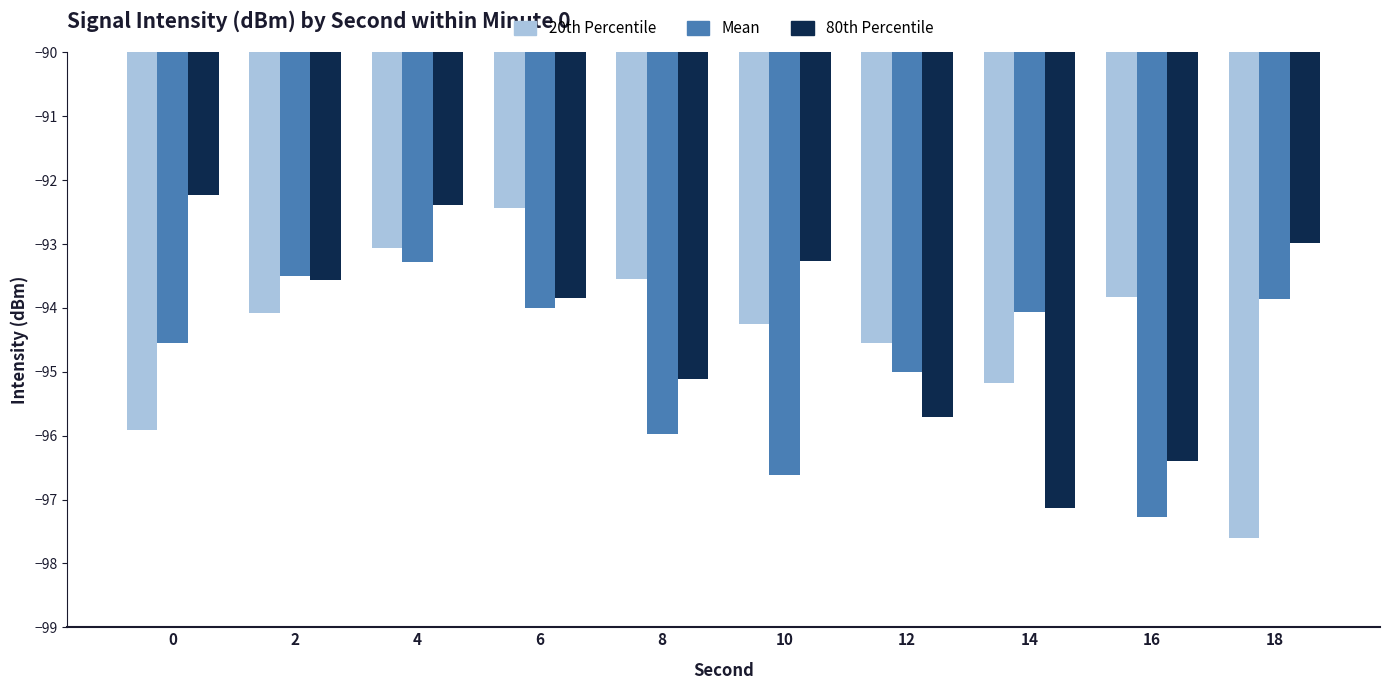

Which label corresponds to the smallest value in the chart?

18